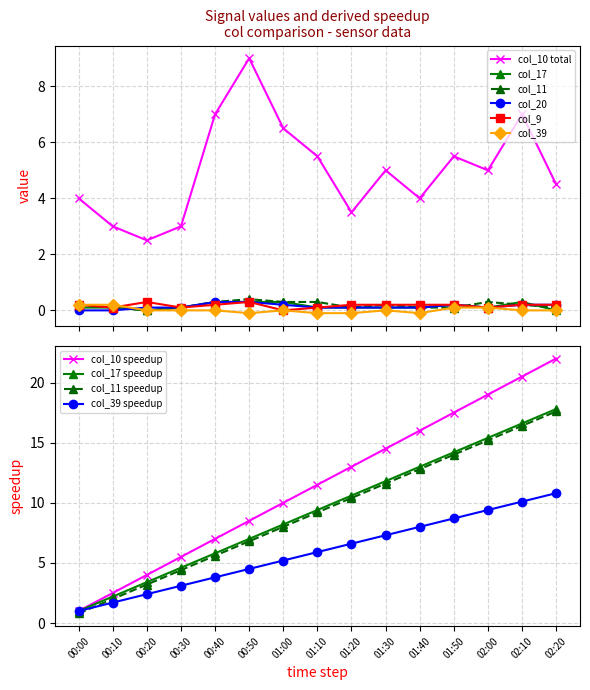

Is it true that col_20 equals 0.1 at 01:30?

True